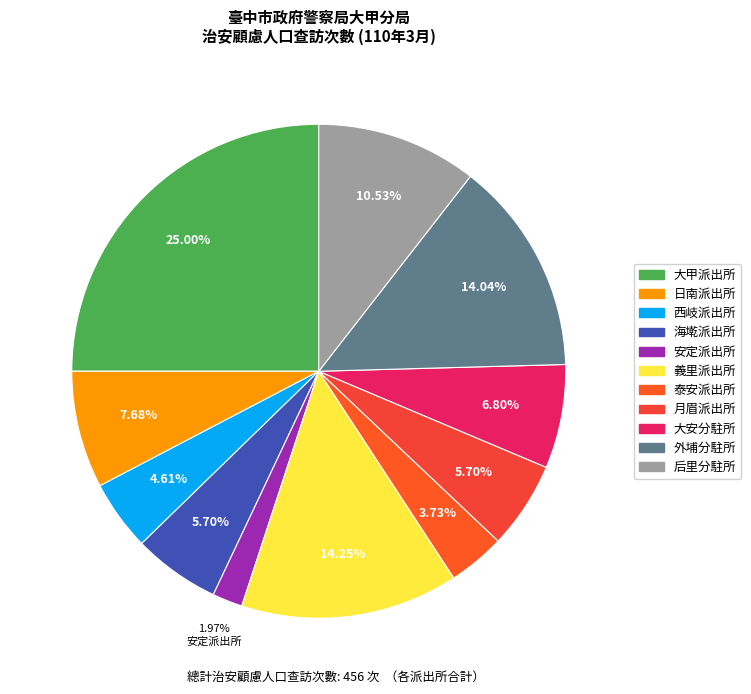

Approximately how many times larger is the value at 泰安派出所 compared to 大安分駐所?

0.5